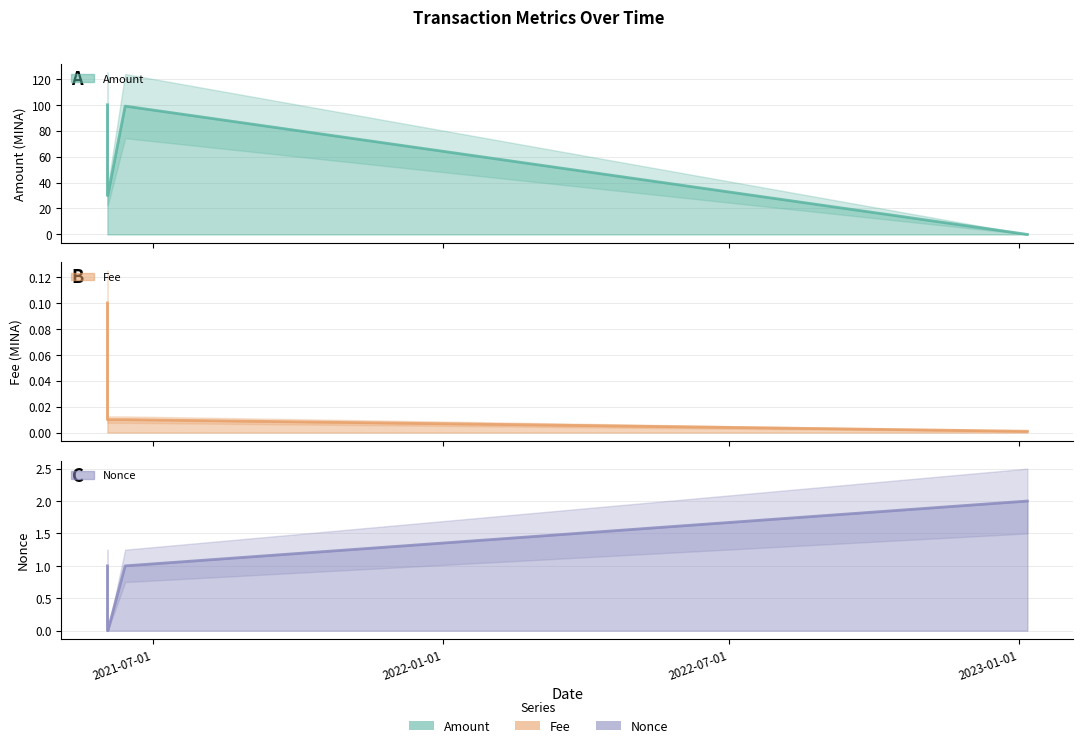

Between 2021-06-01 21:00:00 and 2023-01-06 09:51:00, which series saw the biggest shift?

Amount